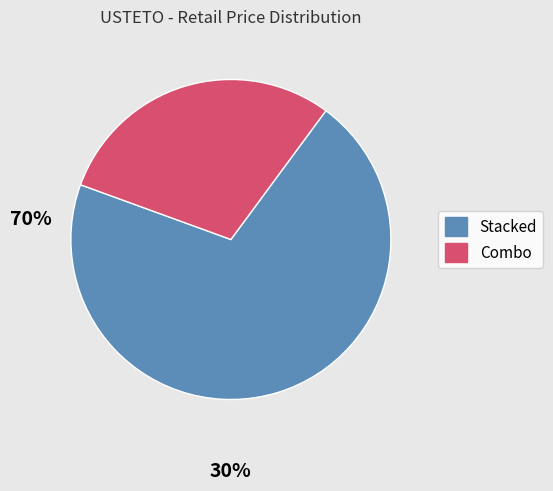

Is there a majority slice in this chart?

Yes